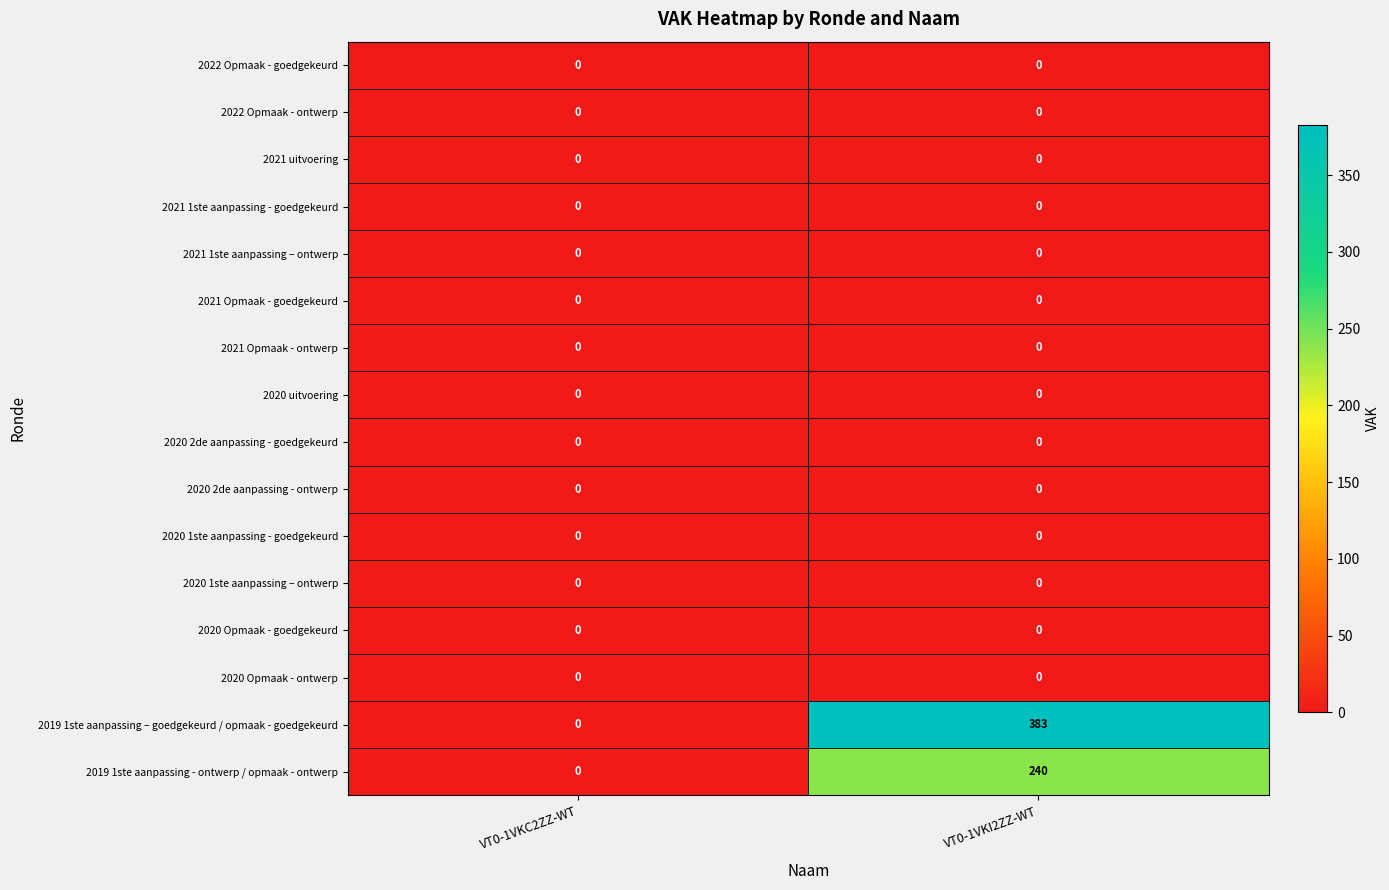

Which category has the lowest value in the 2019 1ste aanpassing – goedgekeurd / opmaak - goedgekeurd series?

VT0-1VKC2ZZ-WT